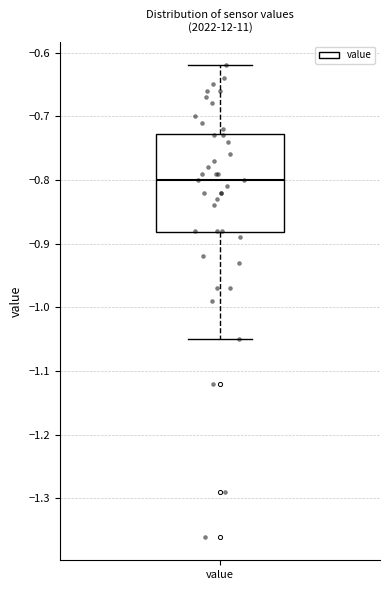

Where is the upper edge of the box for value on the y-axis? The values are not printed on the chart, so give them approximately, as read against the axis.

-0.73